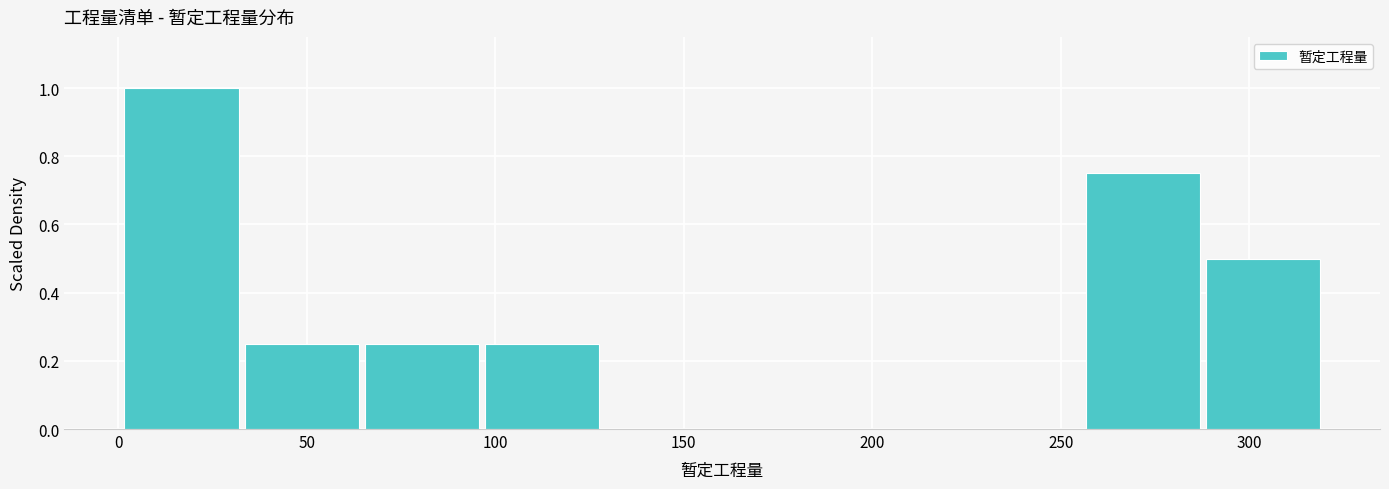

Reading left to right, transcribe this chart: for each bar, give the range it covers on the x-axis and its height. Neither the bar edges nor the heights are printed on the chart, so give them approximately, as read against the axes.

0 to 35: 1.00
35 to 65: 0.26
65 to 95: 0.26
95 to 130: 0.26
130 to 160: 0
160 to 195: 0
195 to 225: 0
225 to 255: 0
255 to 290: 0.76
290 to 320: 0.50